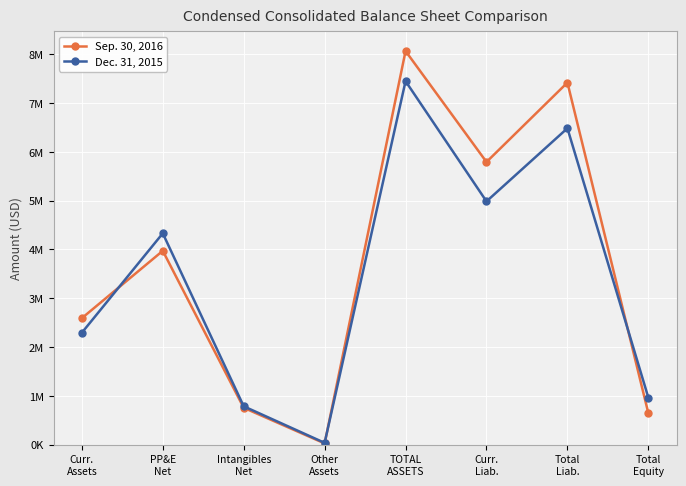

What is the label of the 1st point from the left?

Curr.
Assets